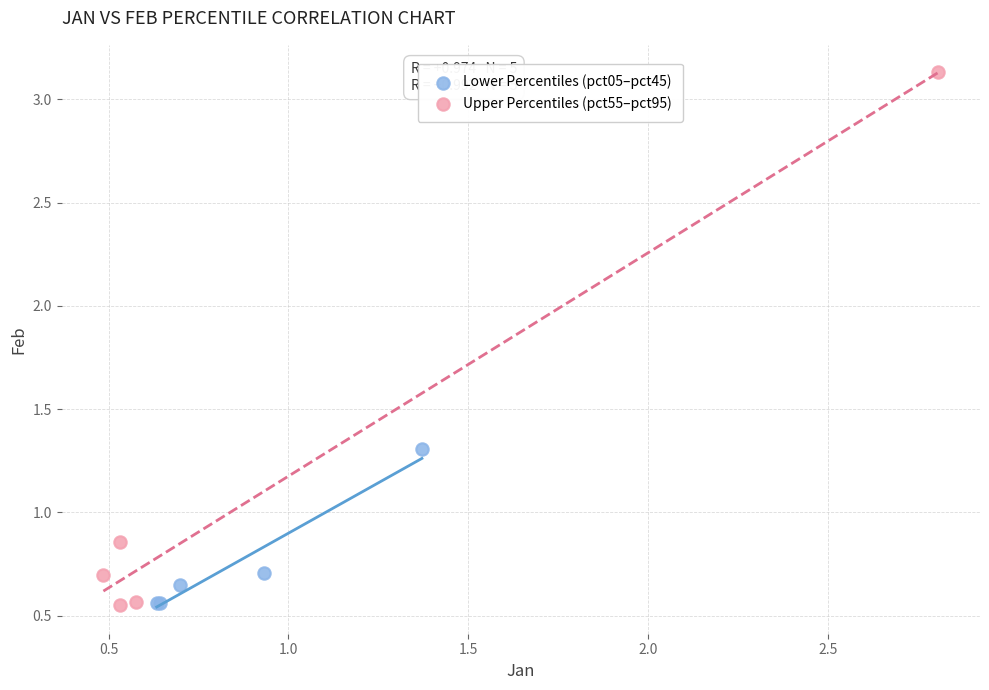

Which series contains the highest Y value?

Upper Percentiles (pct55–pct95)